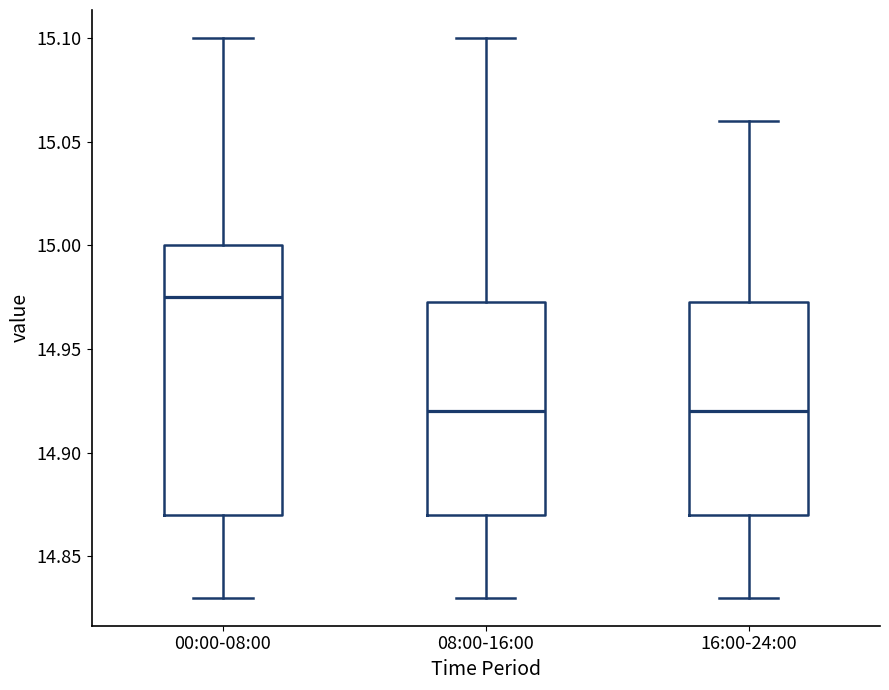

Where is the upper edge of the box for 16:00-24:00 on the y-axis? The values are not printed on the chart, so give them approximately, as read against the axis.

14.975